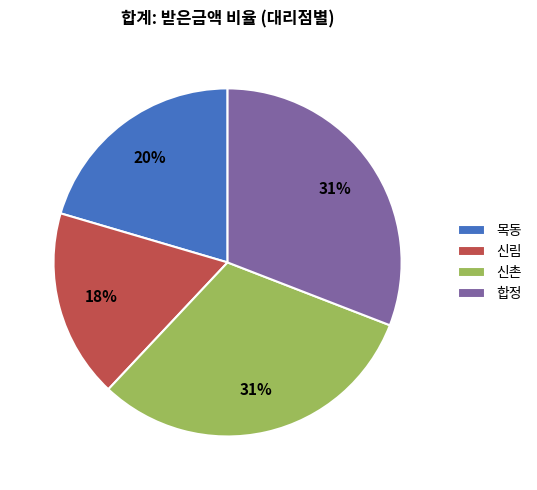

Is there a majority slice in this chart?

No